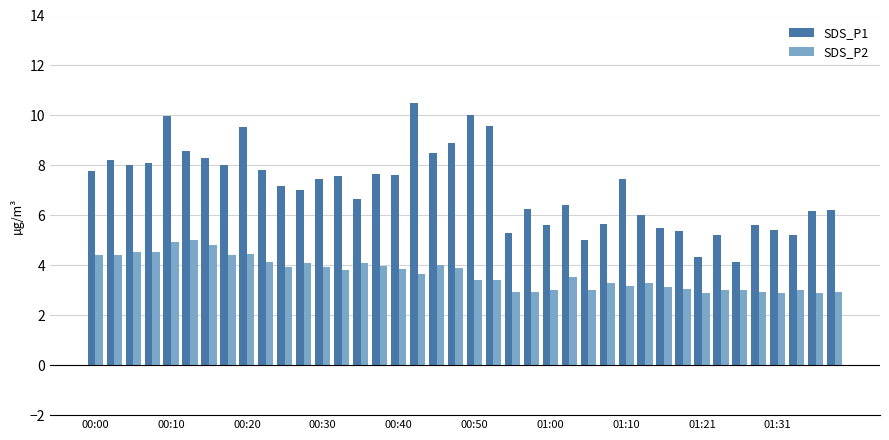

Which series has the largest total across all categories?

SDS_P1